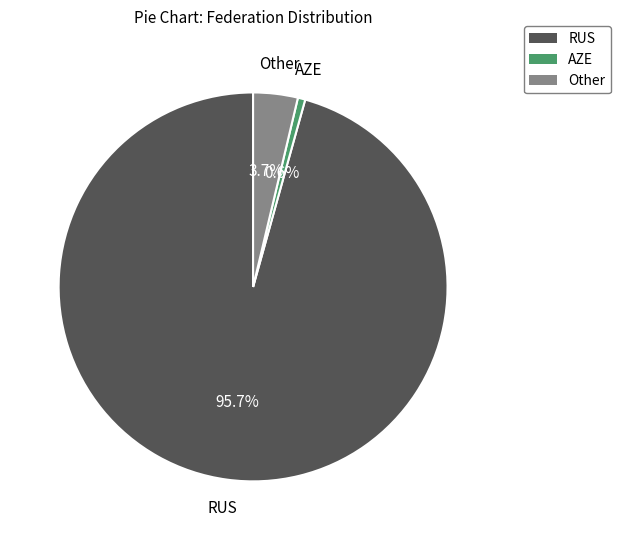

Does RUS account for over 50% of the chart?

Yes